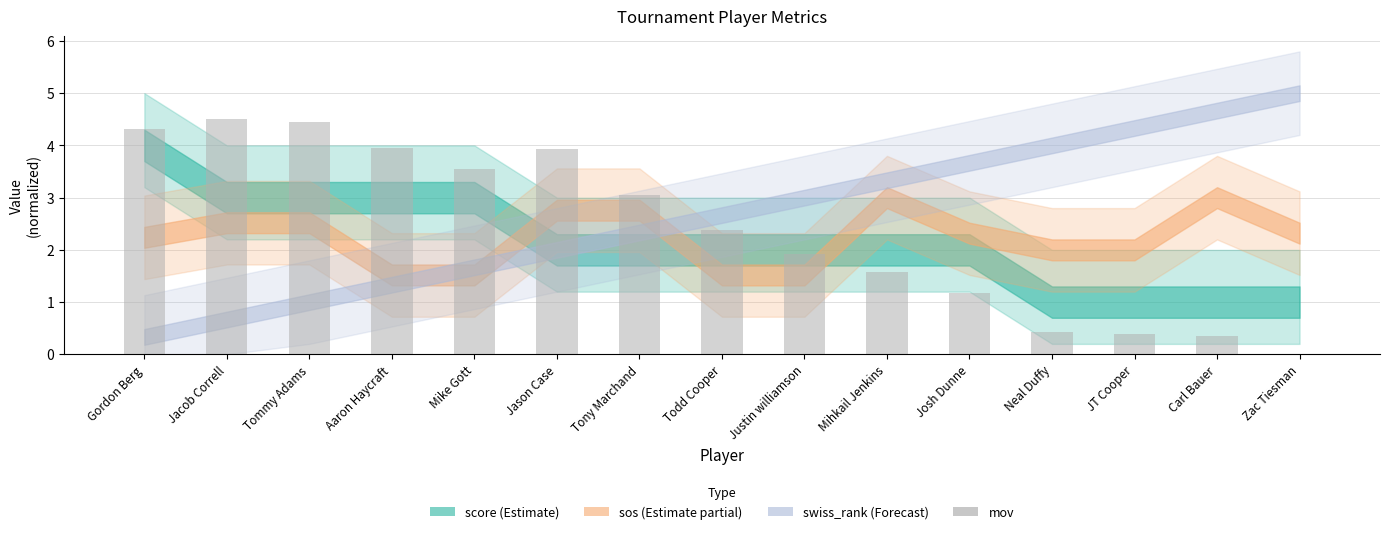

The value at Neal Duffy is 0.7. True or false?

False